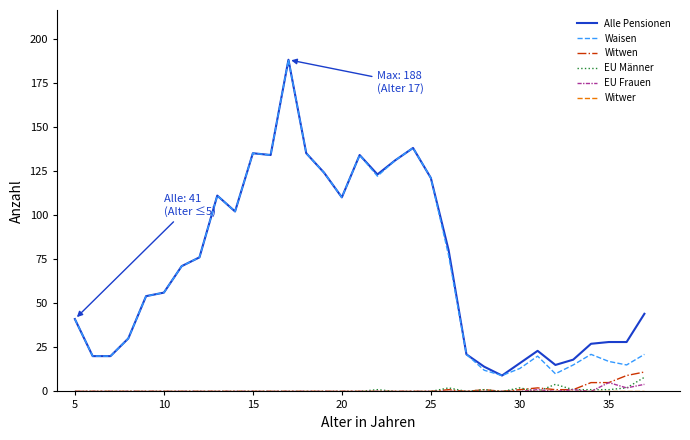

What is the greatest value displayed?

188